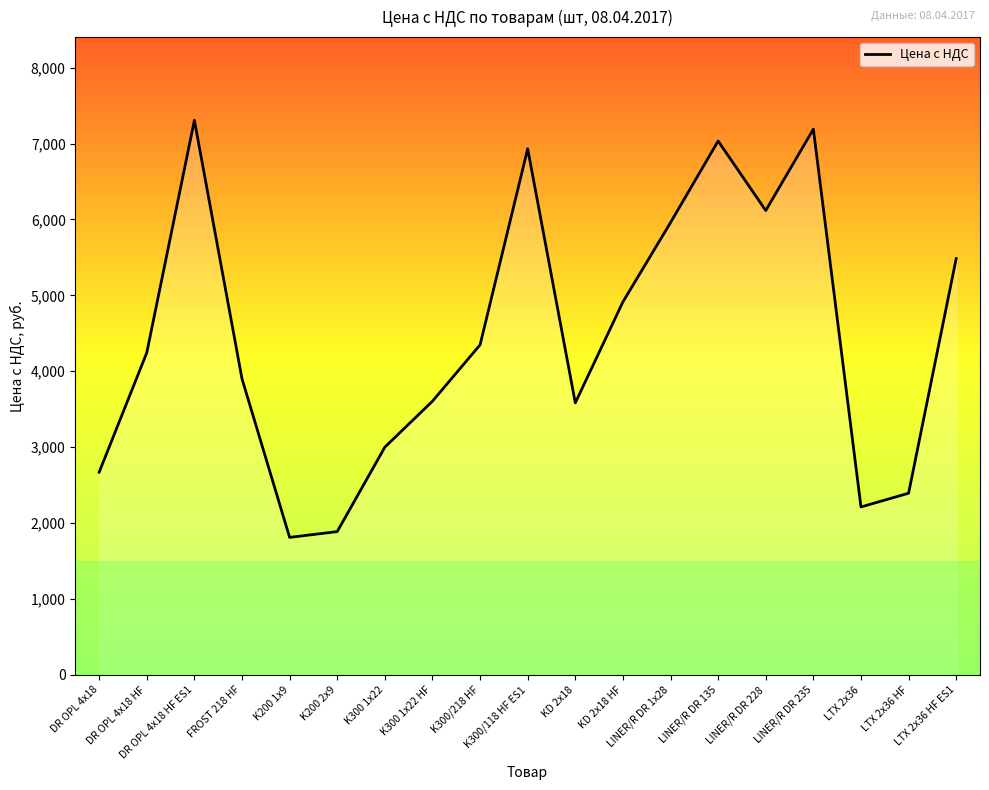

What is the ratio of the value at DR OPL 4x18 to the value at K300 1x22?

0.9